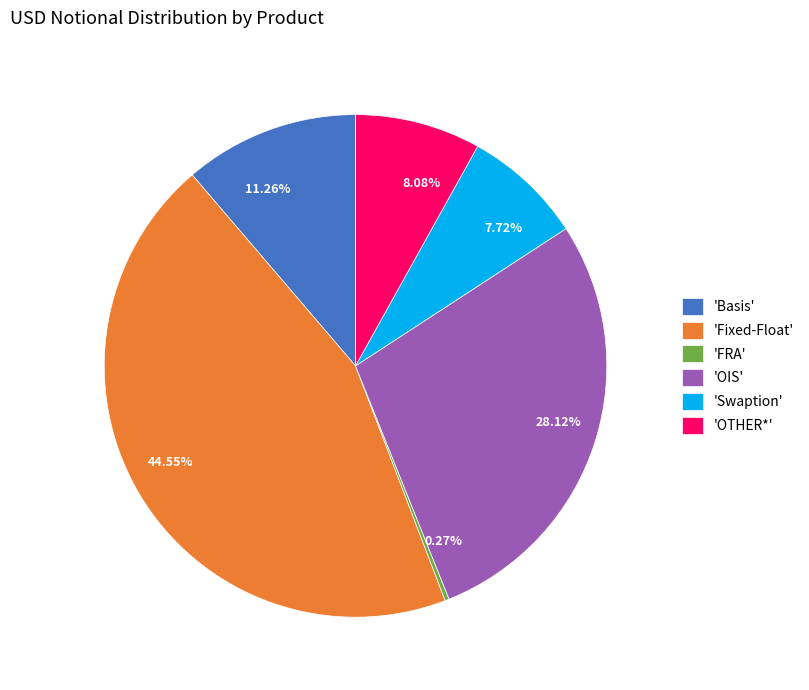

Is 8.08% the majority of the pie?

No